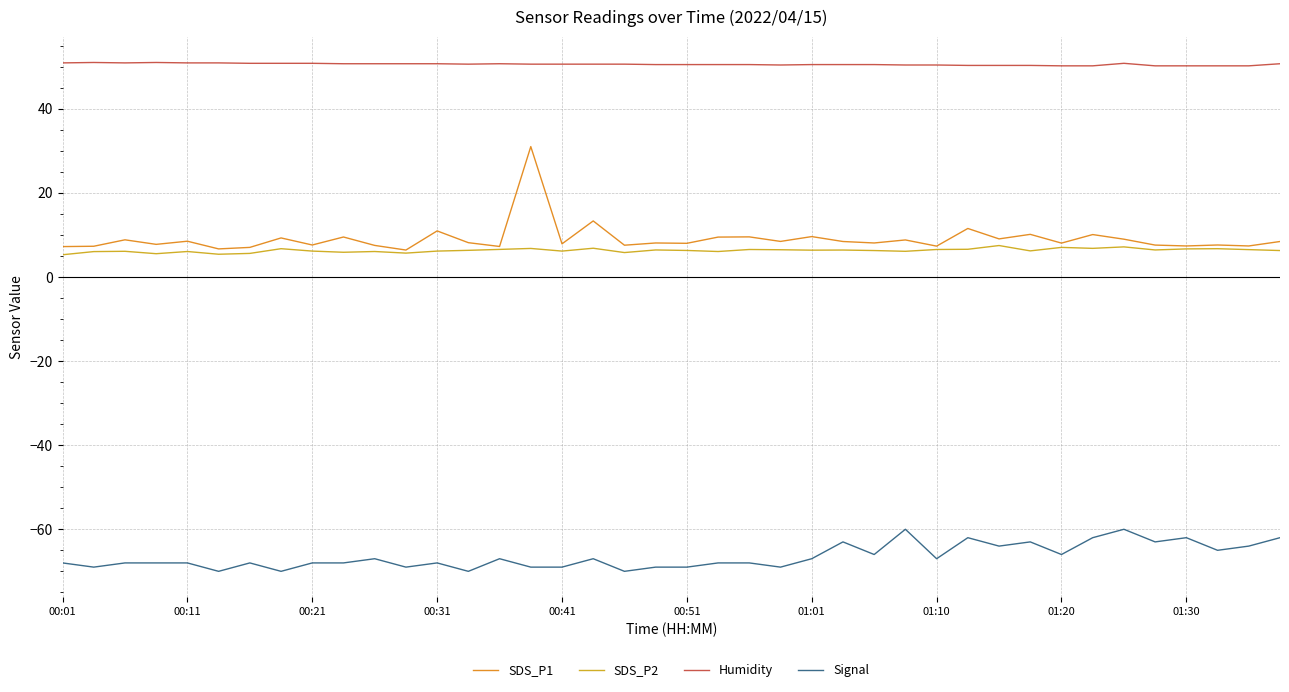

List the series in order of their peak value, lowest first.

Signal, SDS_P2, SDS_P1, Humidity